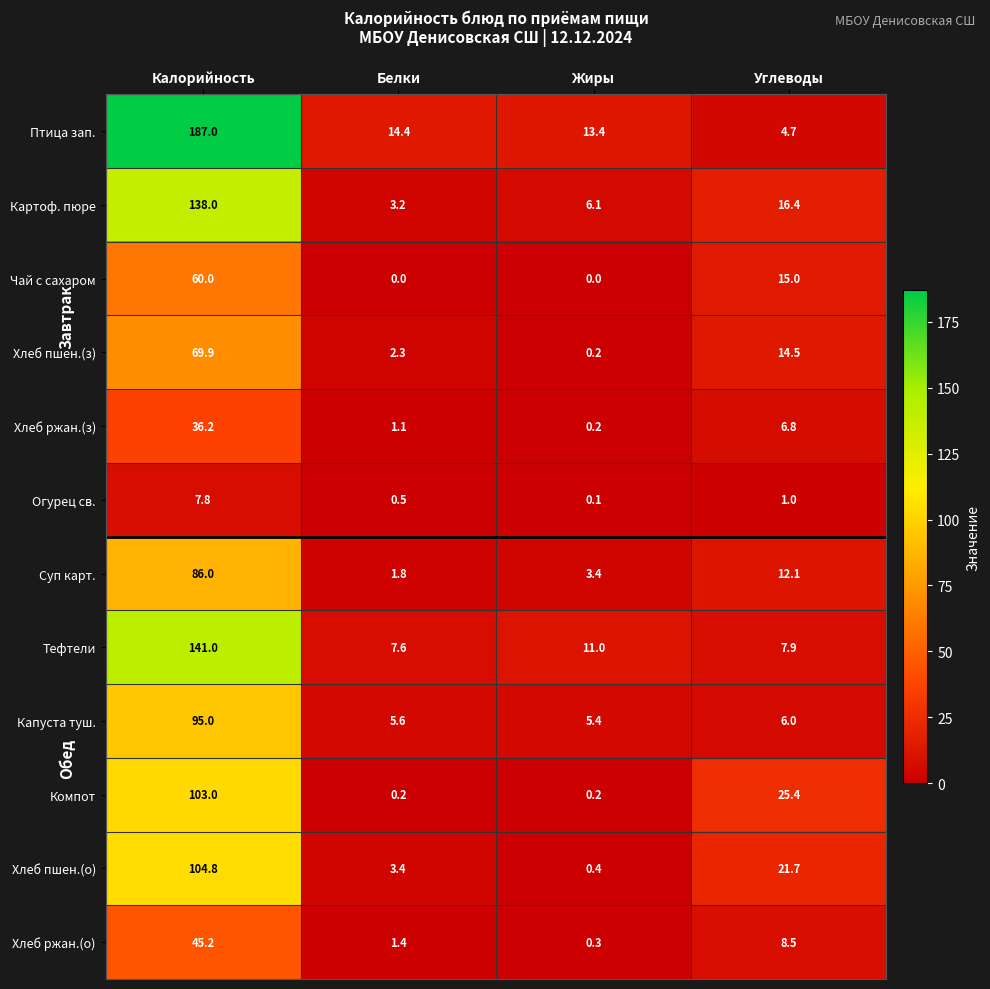

What is the difference between the maximum and second lowest values in the Огурец св. series?

7.3